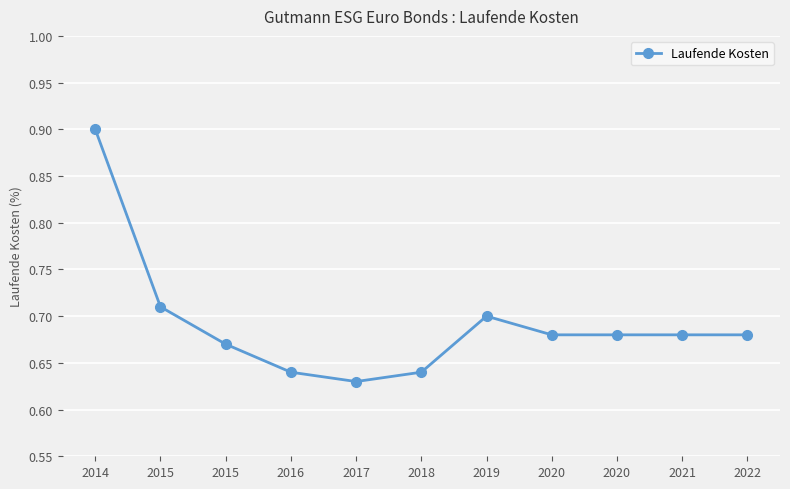

How many series are shown in this chart?

1